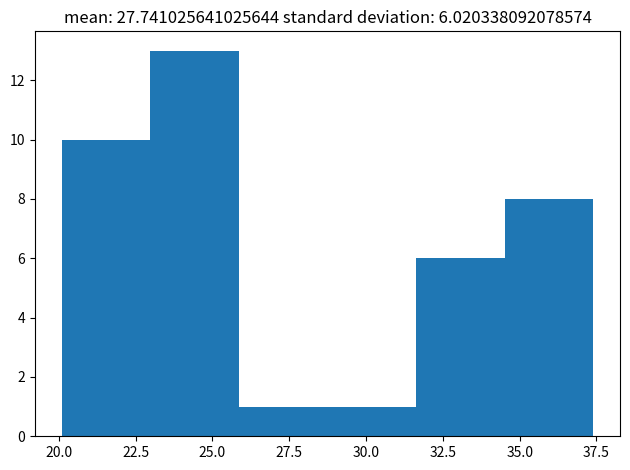

Which range on the x-axis has the tallest bar?

23.0 to 26.0